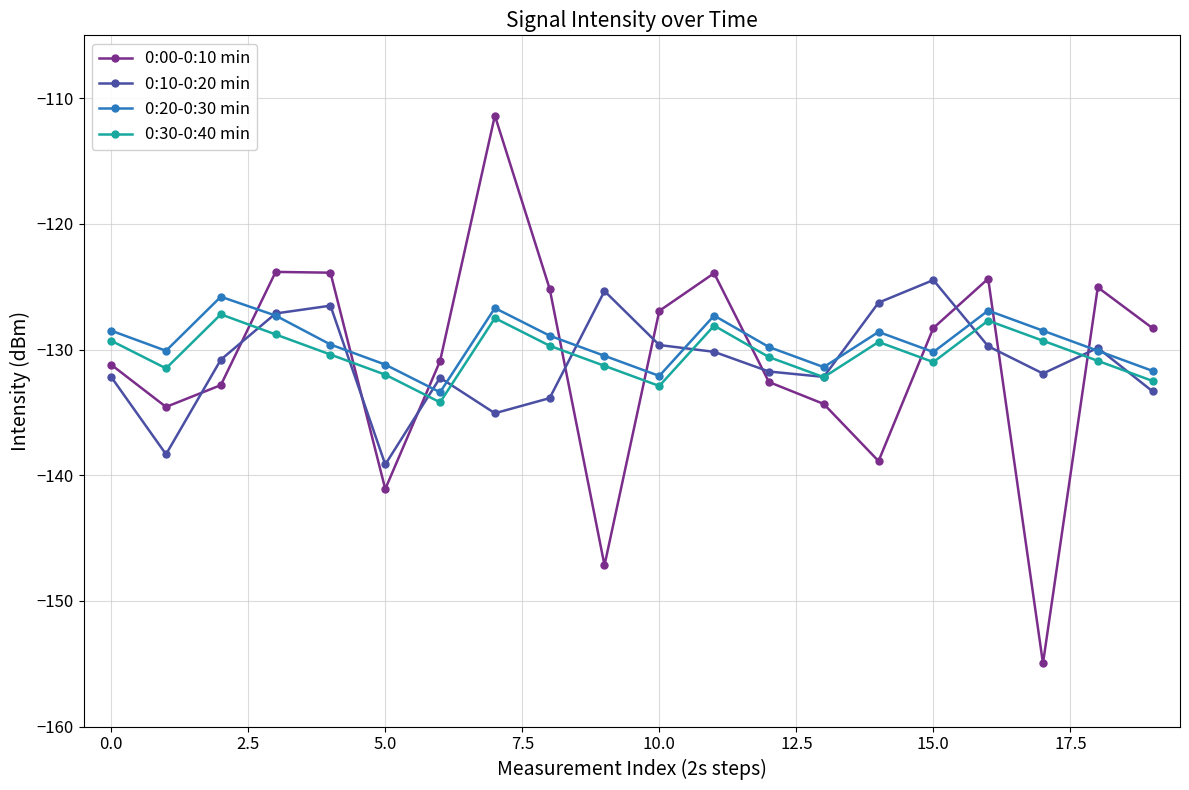

How many intersections are there between 0:00-0:10 min and 0:30-0:40 min?

9